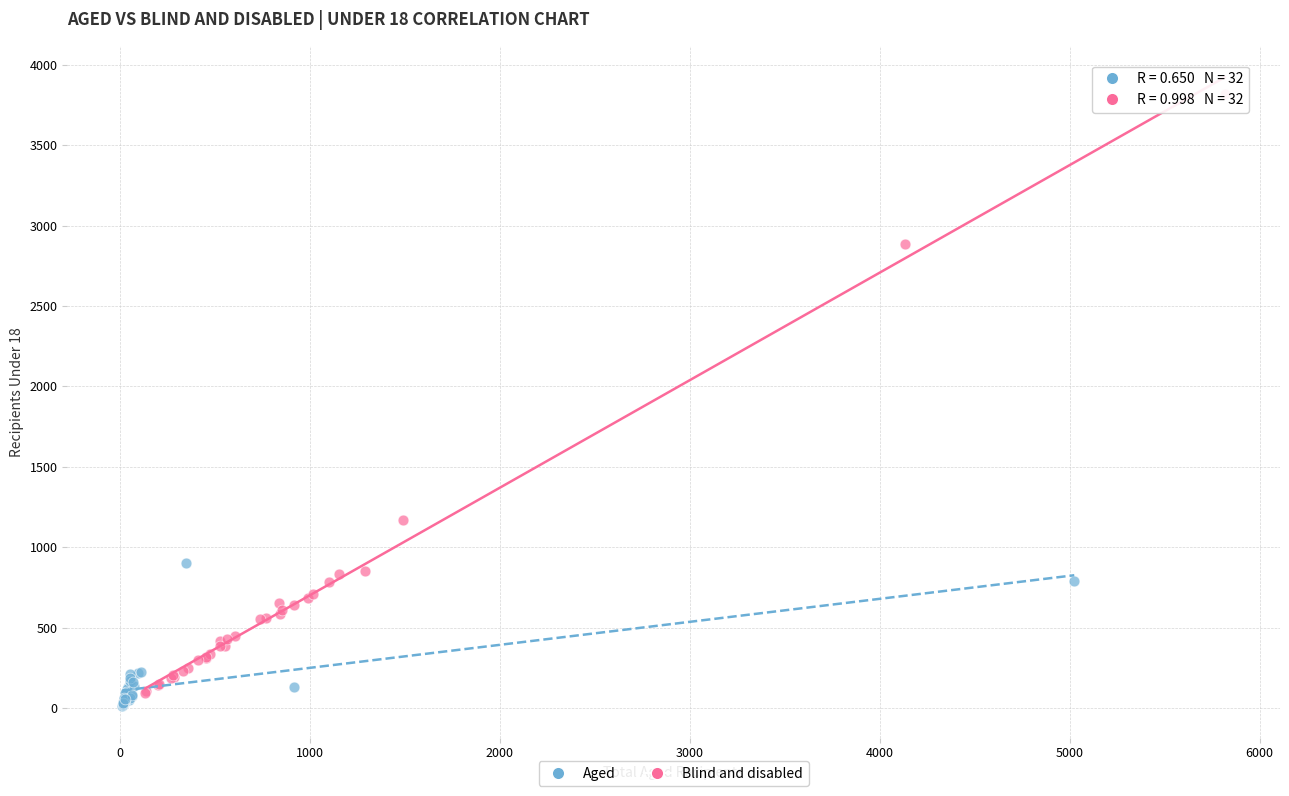

What are all the series names shown in the legend?

Aged, Blind and disabled